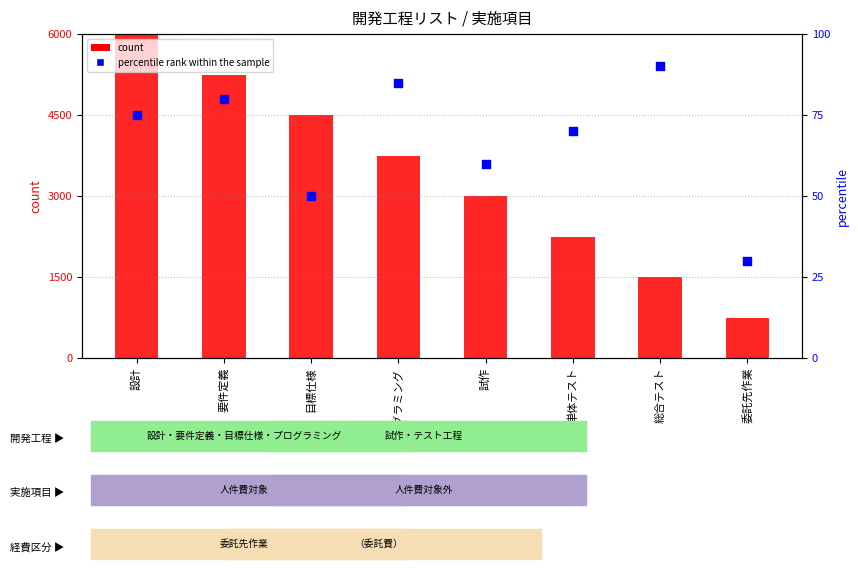

What is the total value across all series at 設計?

6075